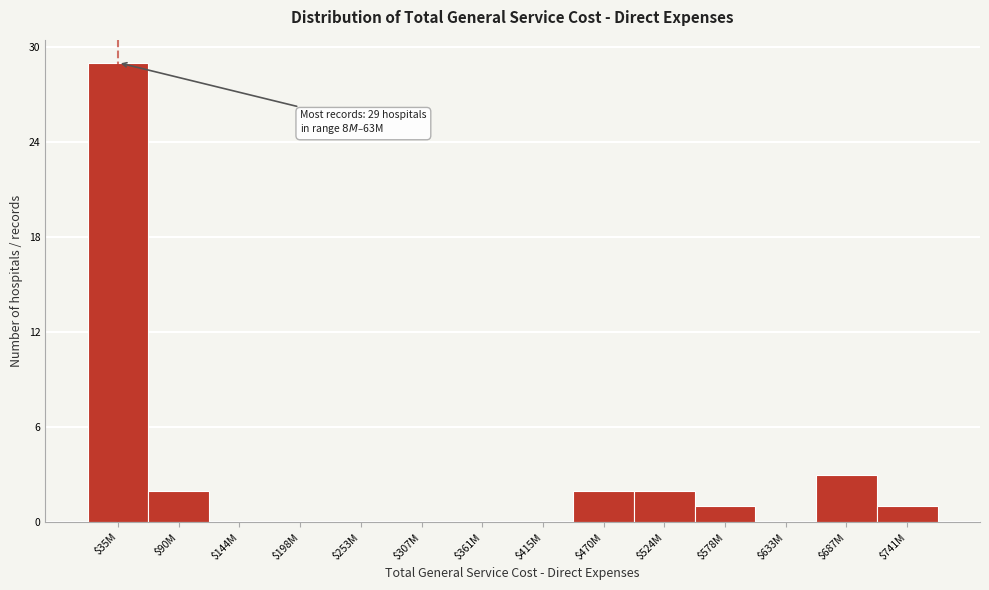

What is the greatest value displayed?

29